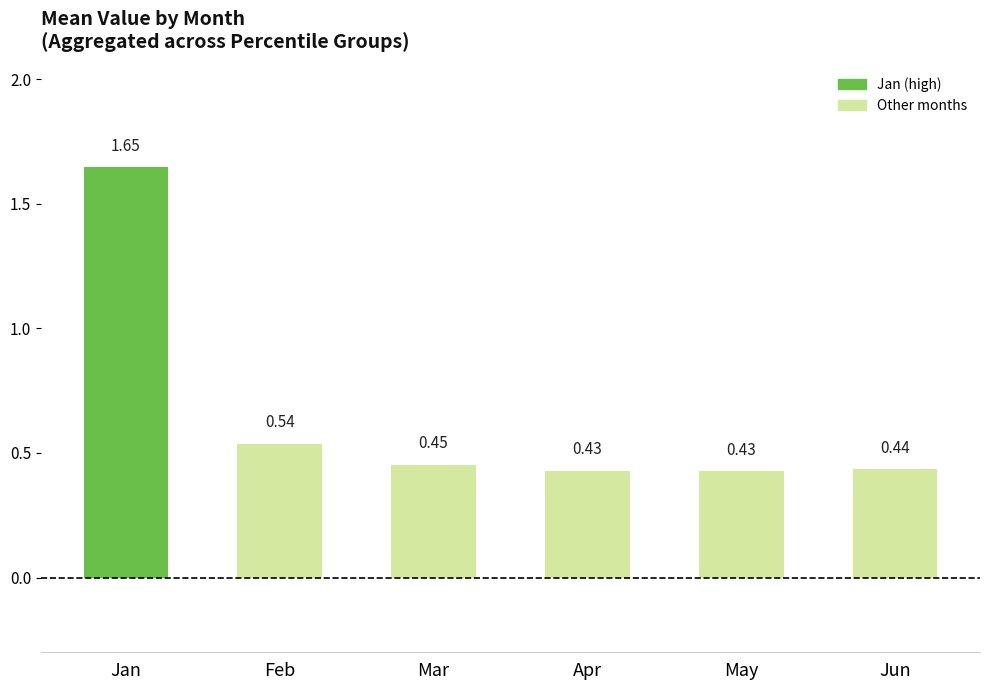

Which category has the highest value across all series?

Jan